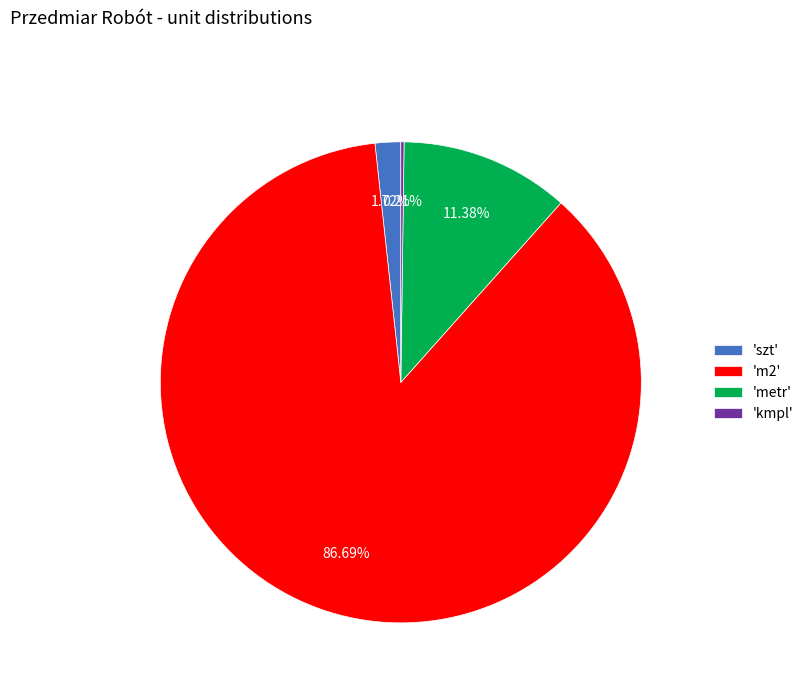

Is 'm2' the majority of the pie?

Yes